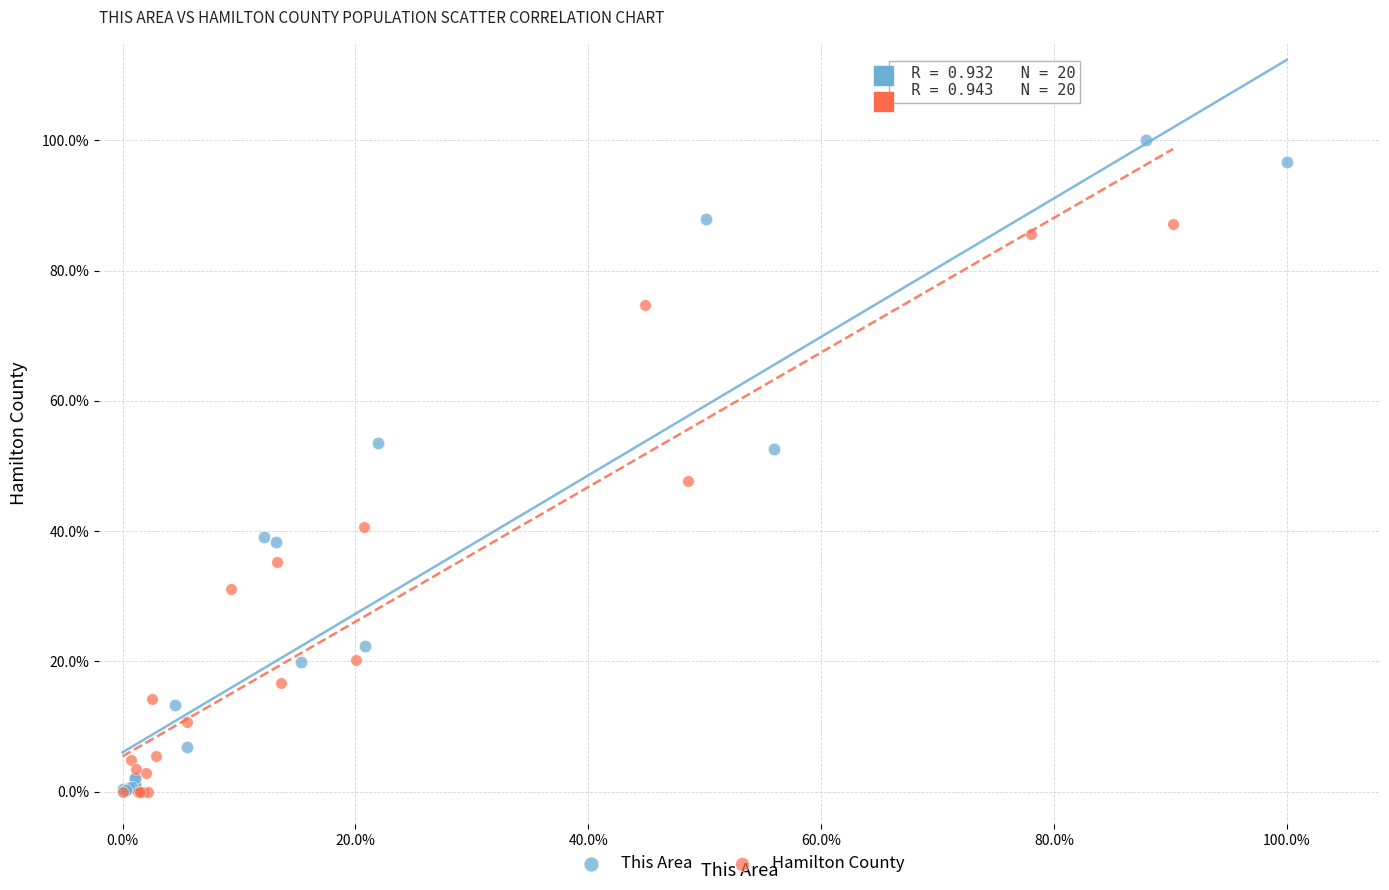

What are all the series names shown in the legend?

This Area, Hamilton County